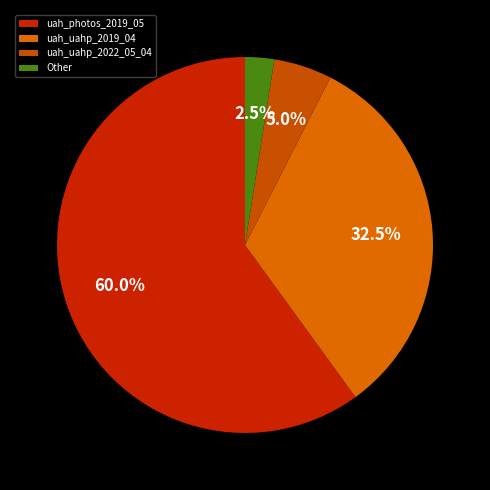

How many slices are in this pie chart?

4